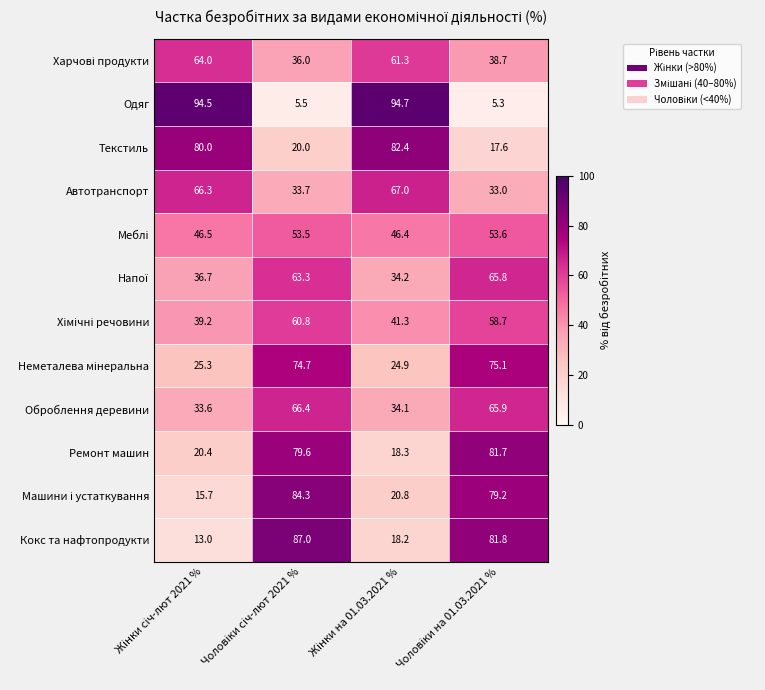

What is the minimum value shown in the chart?

5.3